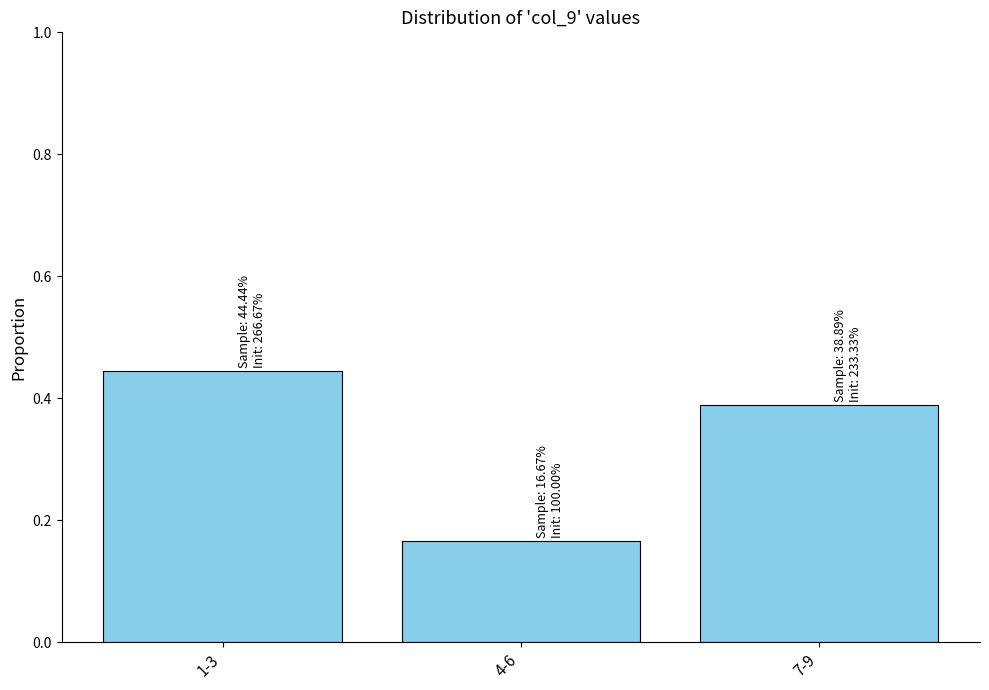

What is the label of the 3rd bar from the right?

1-3